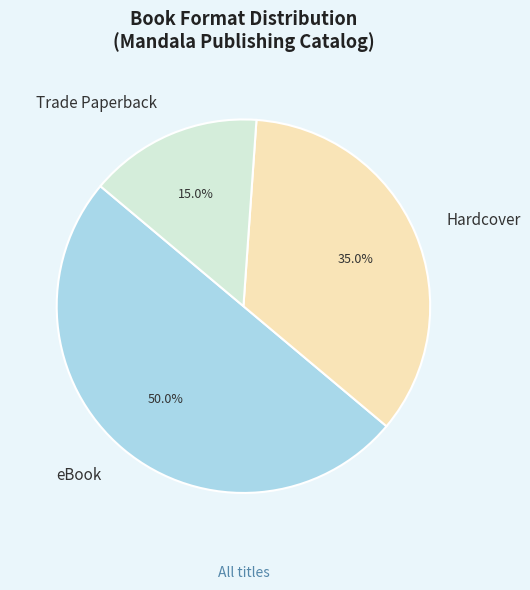

Rank the categories by value from lowest to highest.

Trade Paperback, Hardcover, eBook